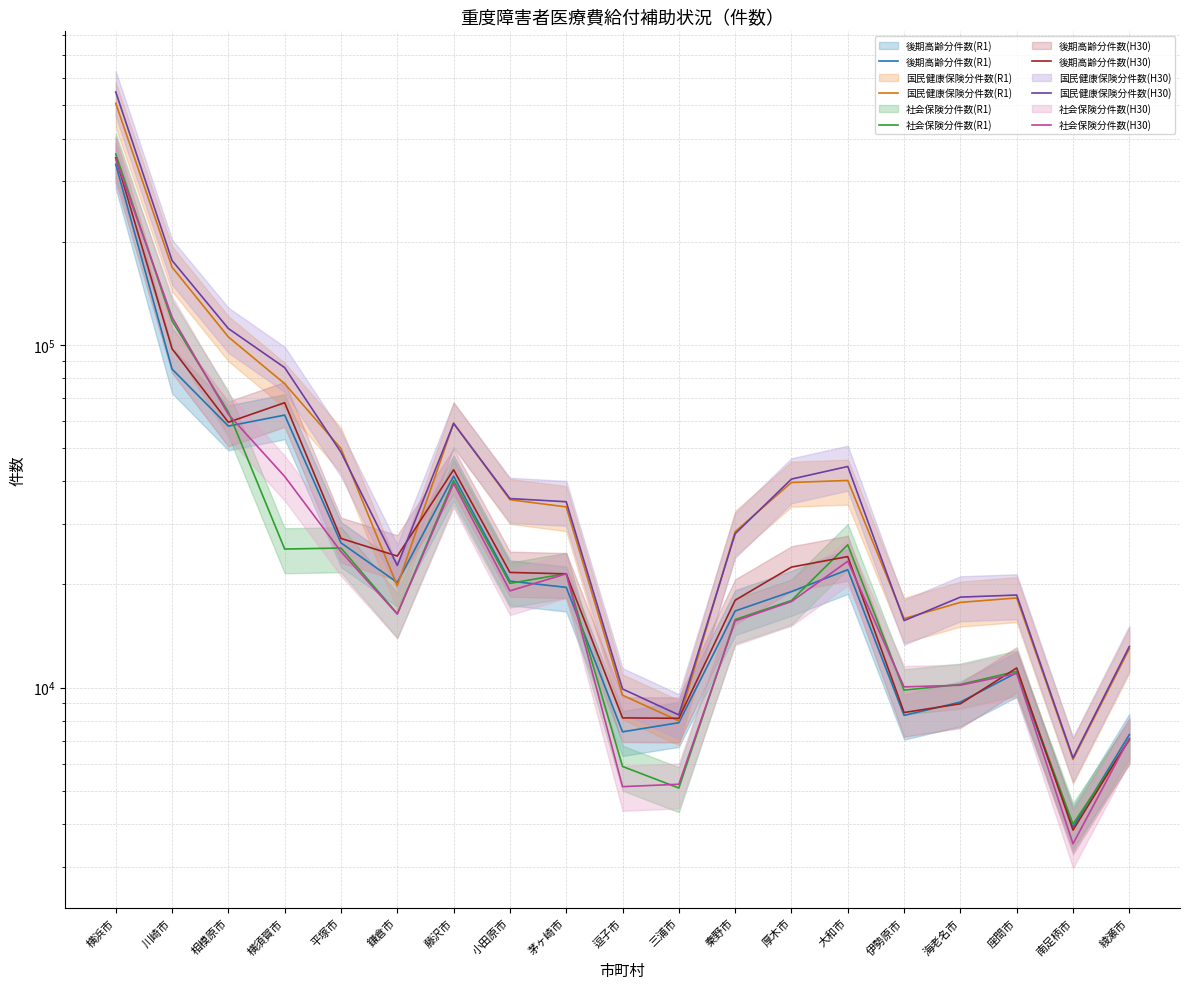

Where is the first local minimum for 国民健康保険分件数(H30)?

鎌倉市